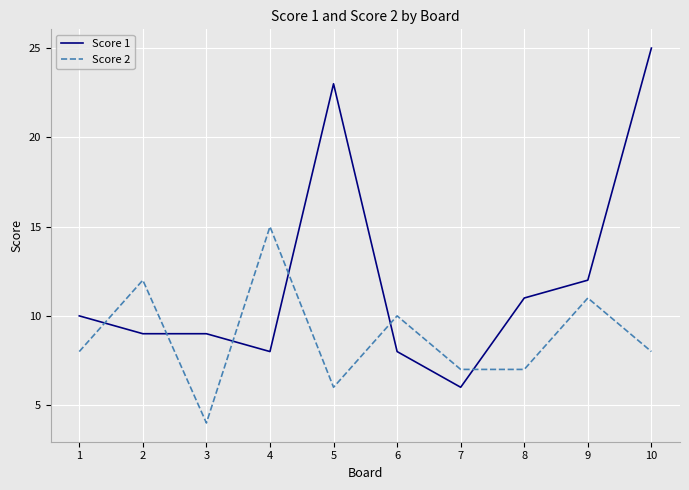

How many interior local peaks does the Score 2 series have?

4